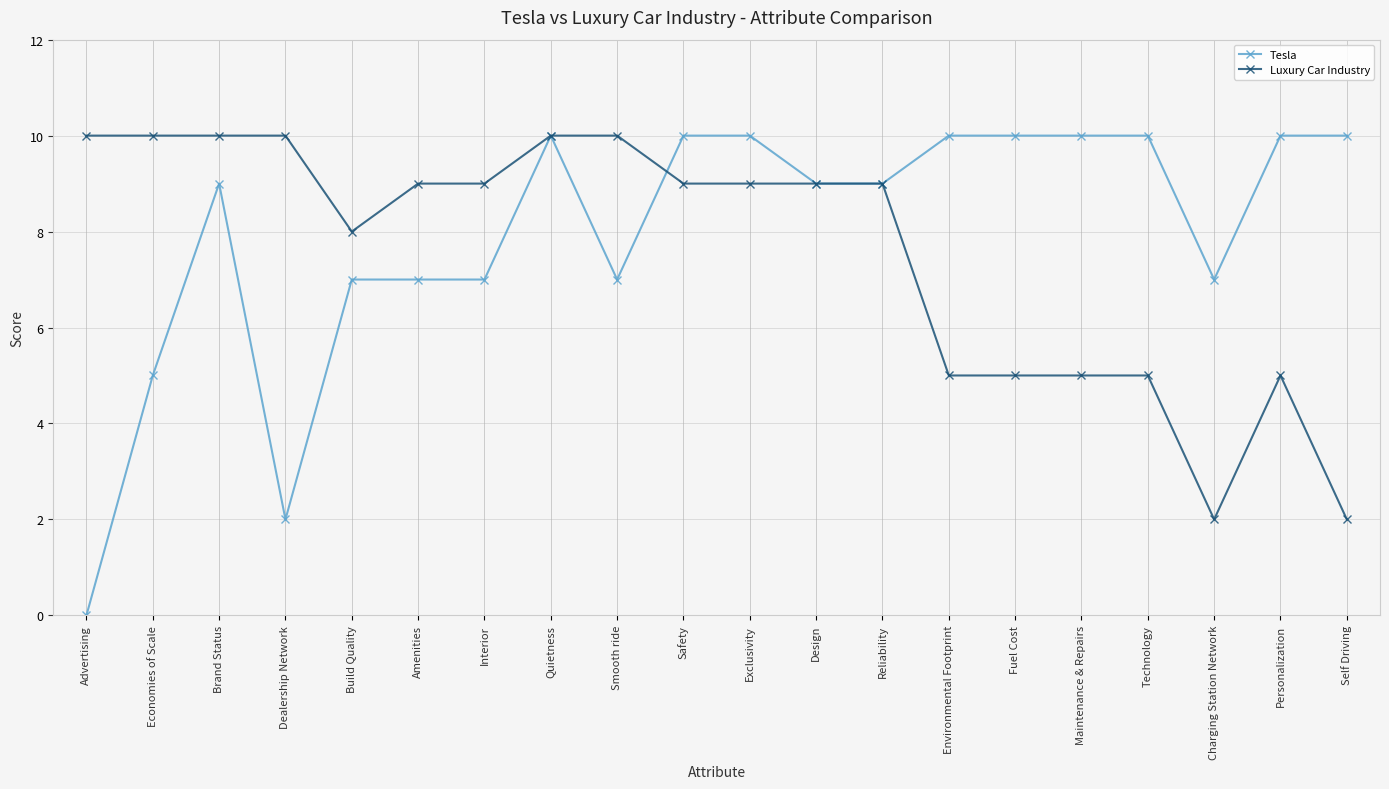

Does the chart have visible grid lines?

Yes